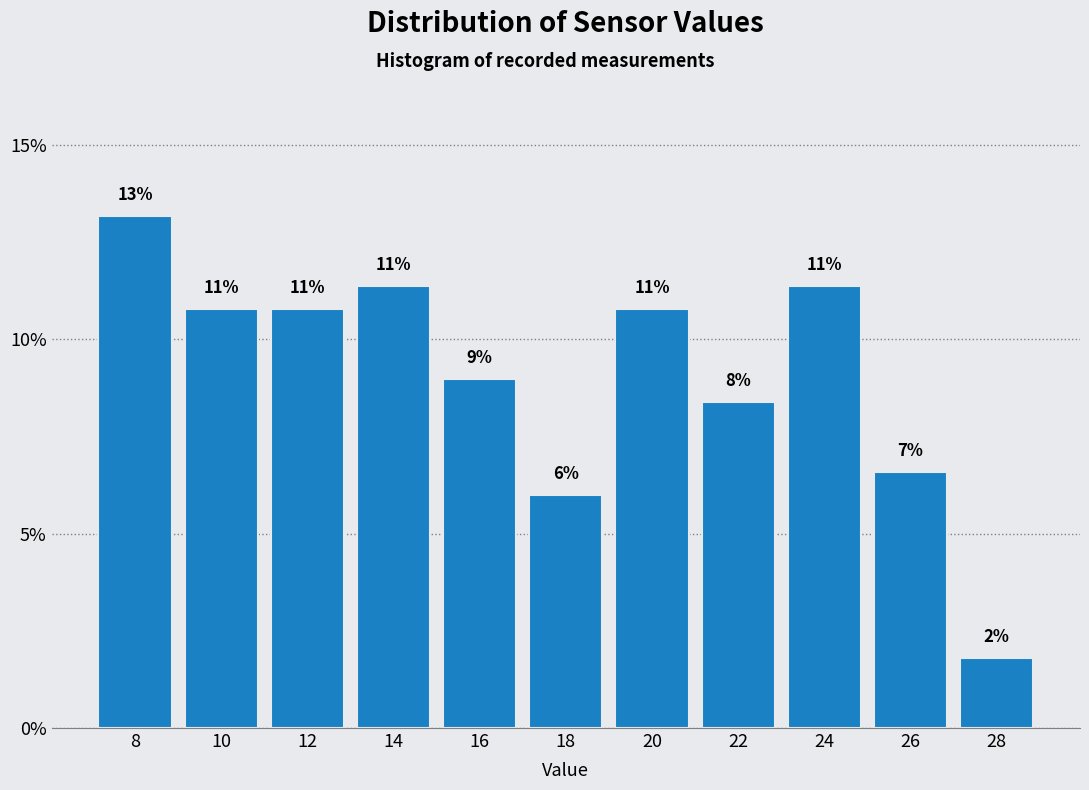

Are the bars horizontal?

No